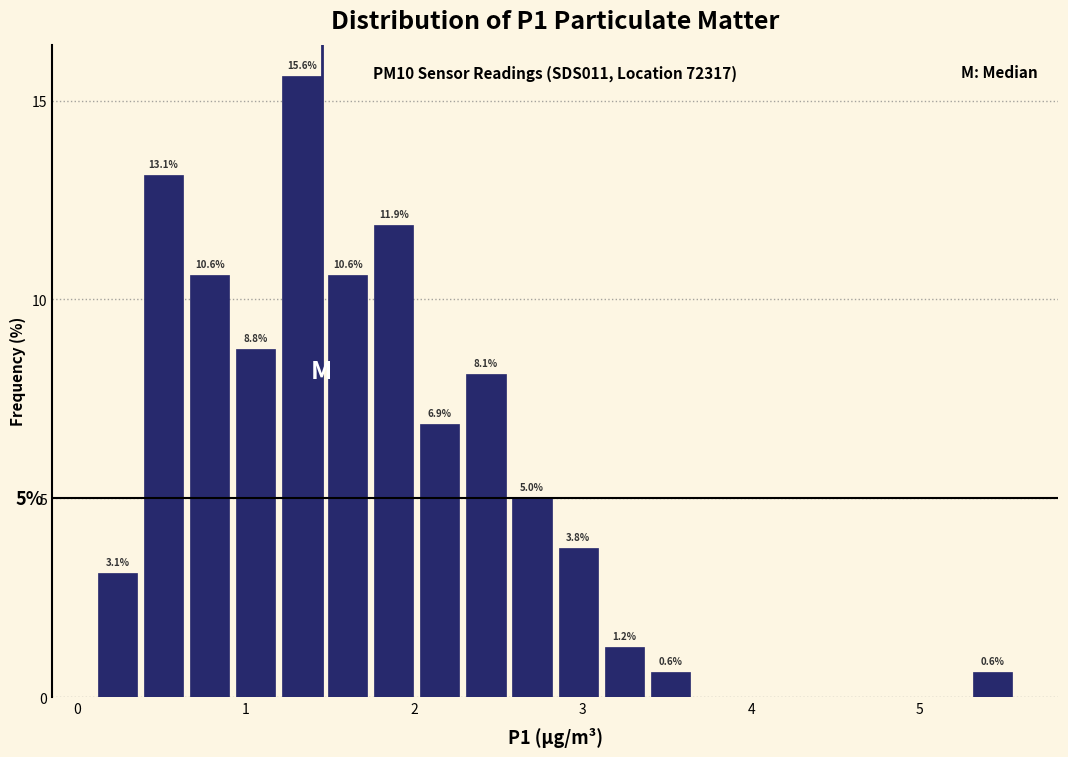

Read against the x-axis, roughly where is the centre of the tallest bar?

1.3